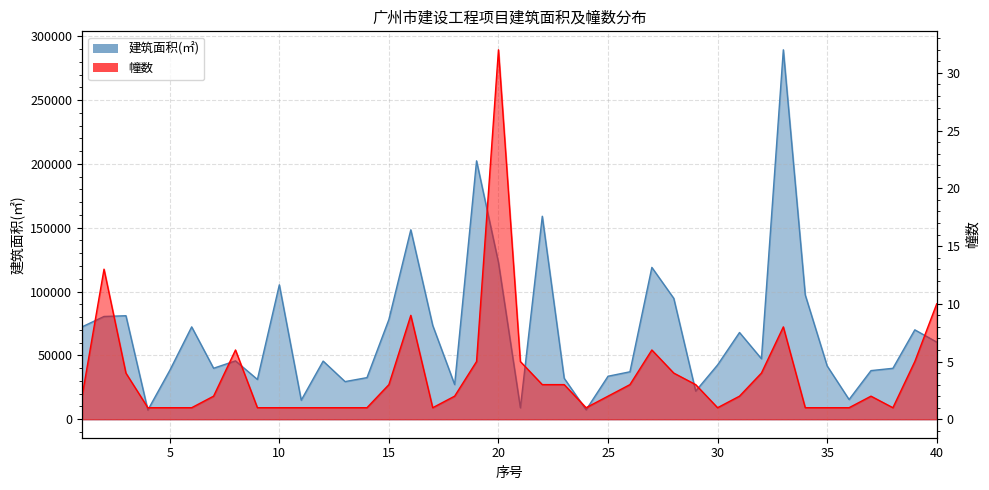

True or false: 幢数 and 建筑面积(㎡) intersect in this chart.

False